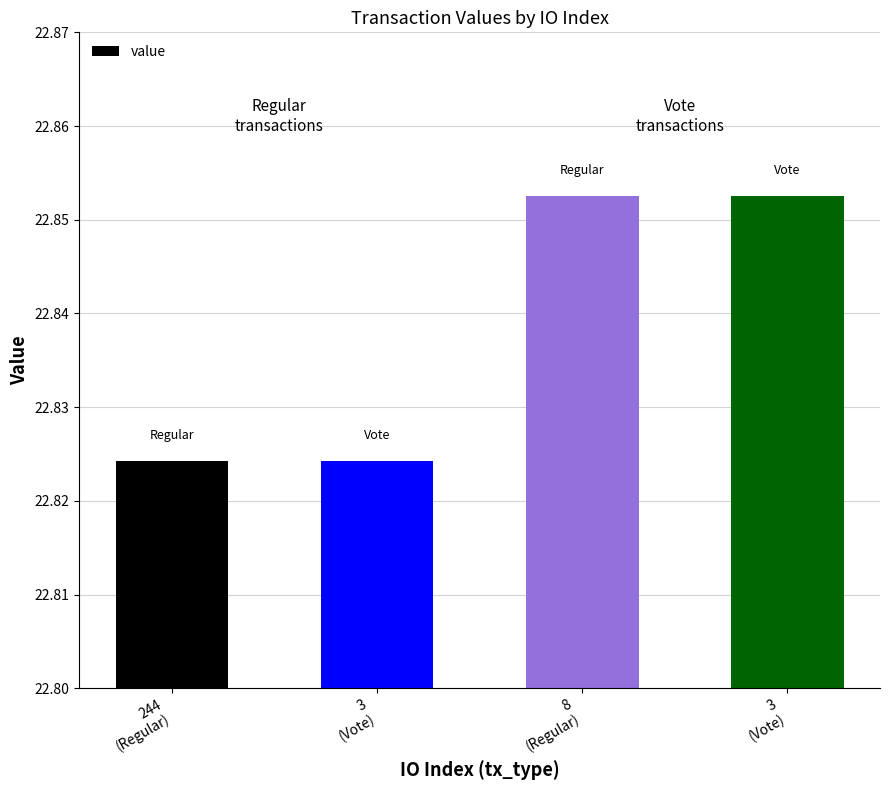

How many bars are there in total?

4